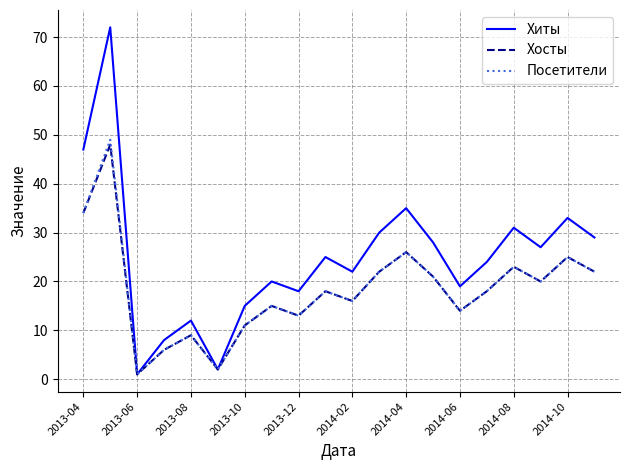

Which series has the widest spread of values?

Хиты